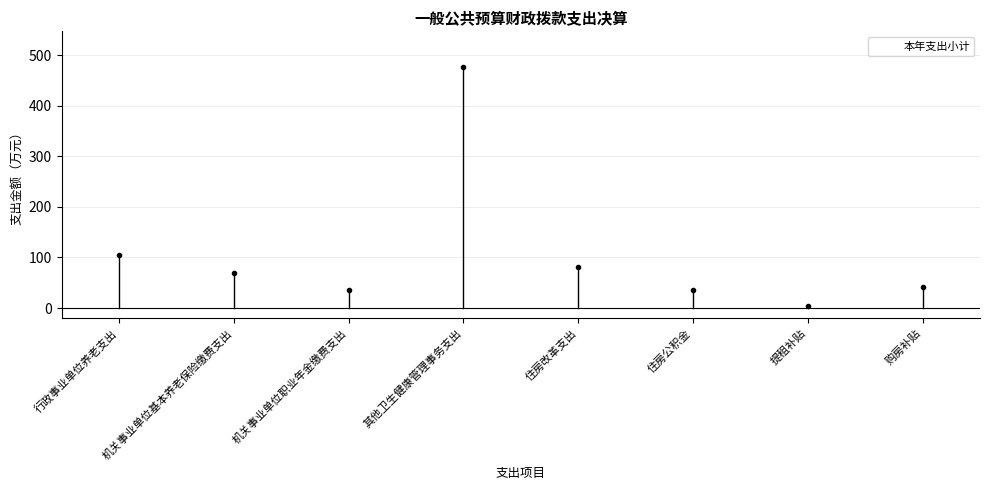

Is it true that the value at 住房改革支出 is 56.0?

False